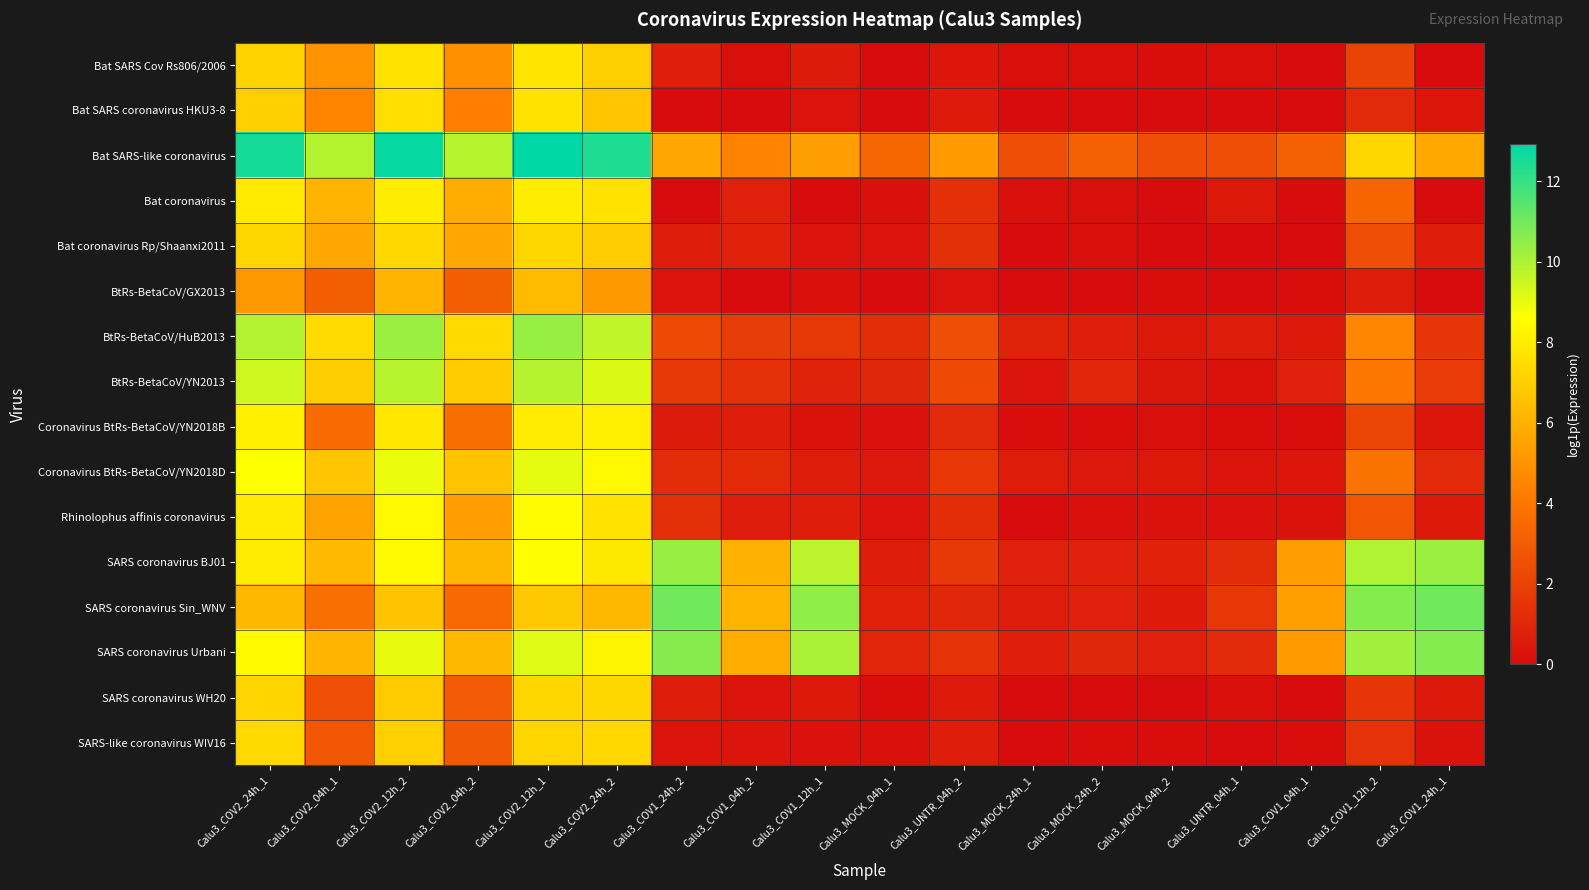

At Calu3_MOCK_04h_1, list the series in order from largest to smallest.

Bat SARS-like coronavirus, BtRs-BetaCoV/HuB2013, BtRs-BetaCoV/YN2013, SARS coronavirus Urbani, SARS coronavirus Sin_WNV, SARS coronavirus BJ01, Coronavirus BtRs-BetaCoV/YN2018D, Rhinolophus affinis coronavirus, Bat coronavirus Rp/Shaanxi2011, Coronavirus BtRs-BetaCoV/YN2018B, SARS-like coronavirus WIV16, Bat coronavirus, SARS coronavirus WH20, Bat SARS Cov Rs806/2006, Bat SARS coronavirus HKU3-8, BtRs-BetaCoV/GX2013